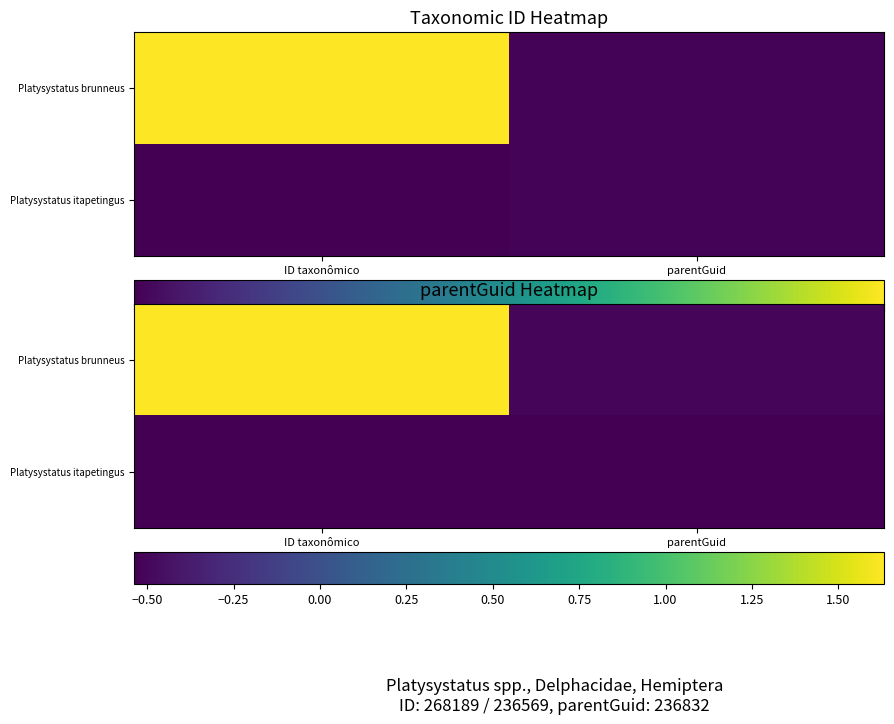

At which category is the sum across all series the highest?

ID taxonômico